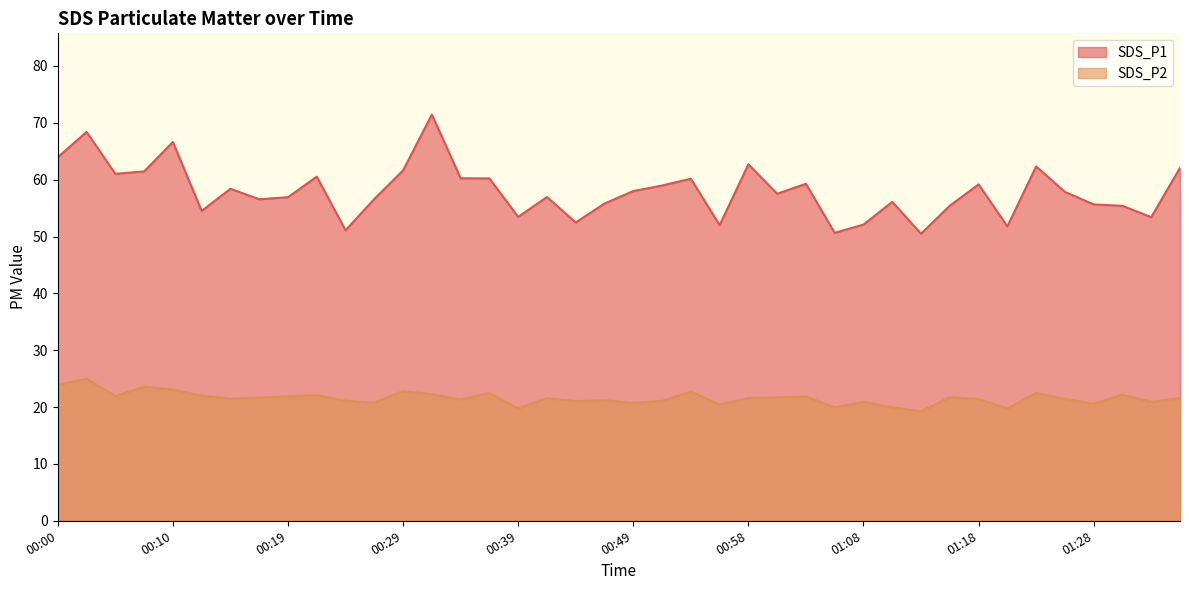

The value of SDS_P1 at 01:18 is 59.2. True or false?

True